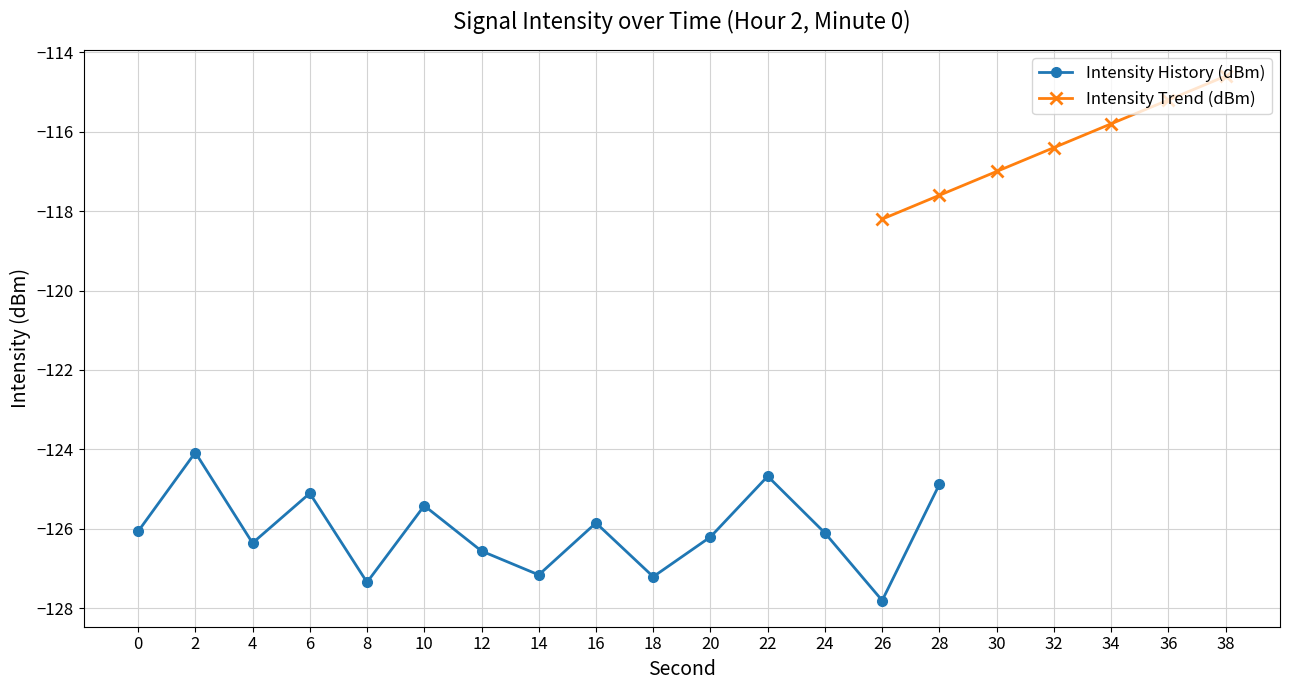

Does the chart display data point markers on the line(s)?

Yes